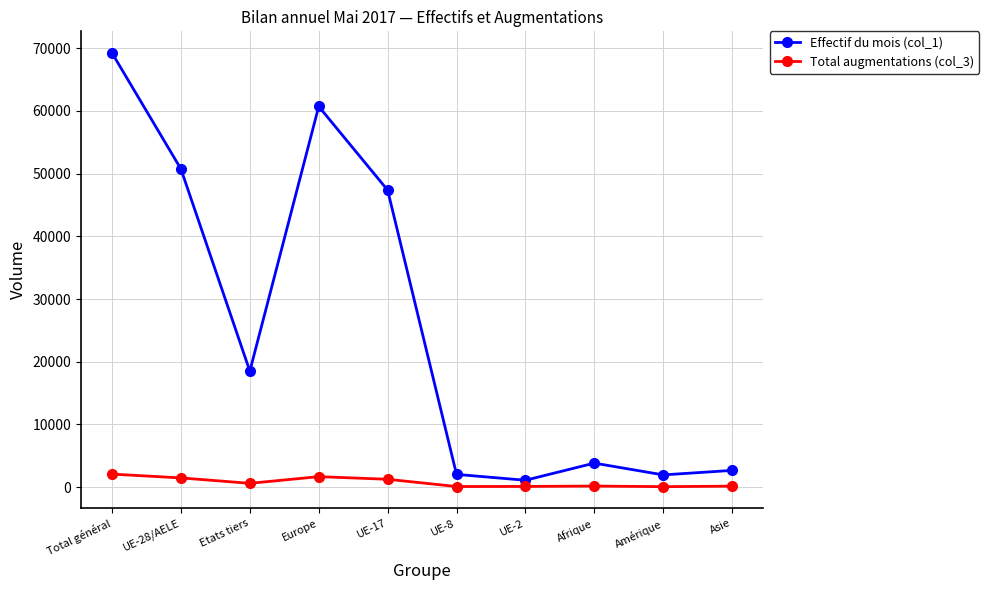

List the series in order of their peak value, highest first.

Effectif du mois (col_1), Total augmentations (col_3)